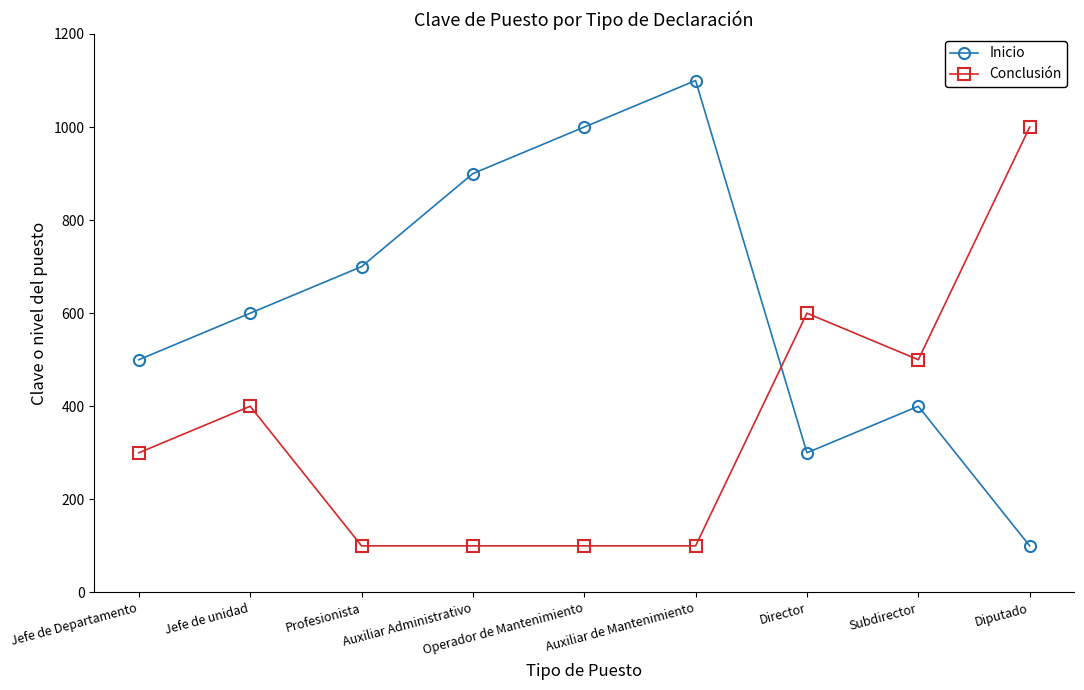

What is the sum of the Conclusión values at Director and Auxiliar de Mantenimiento?

700